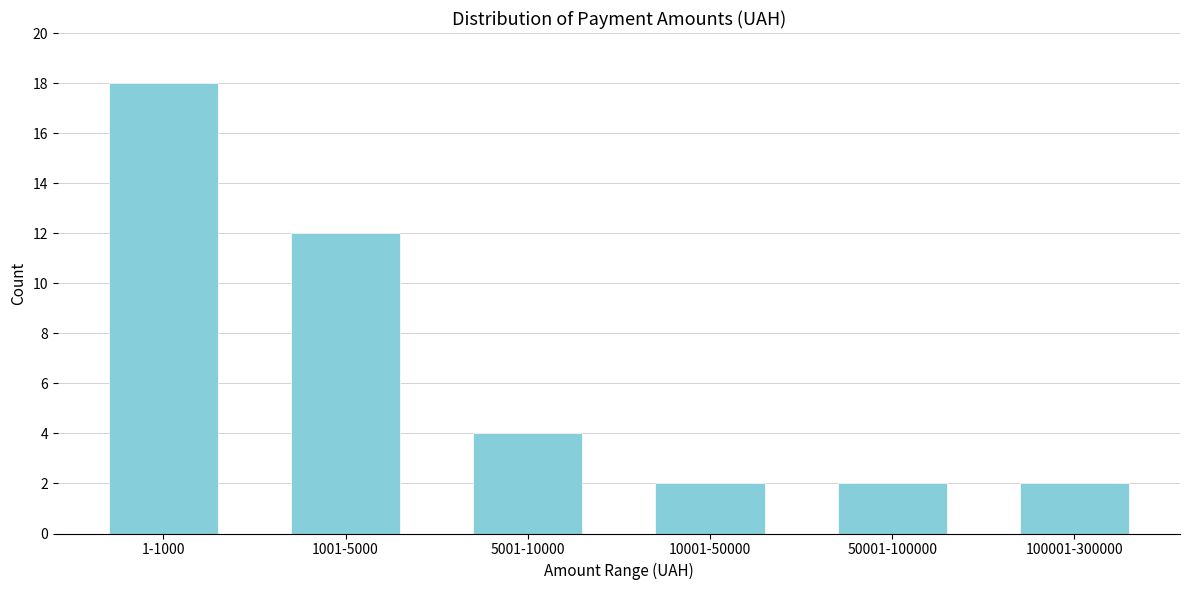

Reading left to right, what are all the values shown in this chart?

1-1000=18	1001-5000=12	5001-10000=4	10001-50000=2	50001-100000=2	100001-300000=2